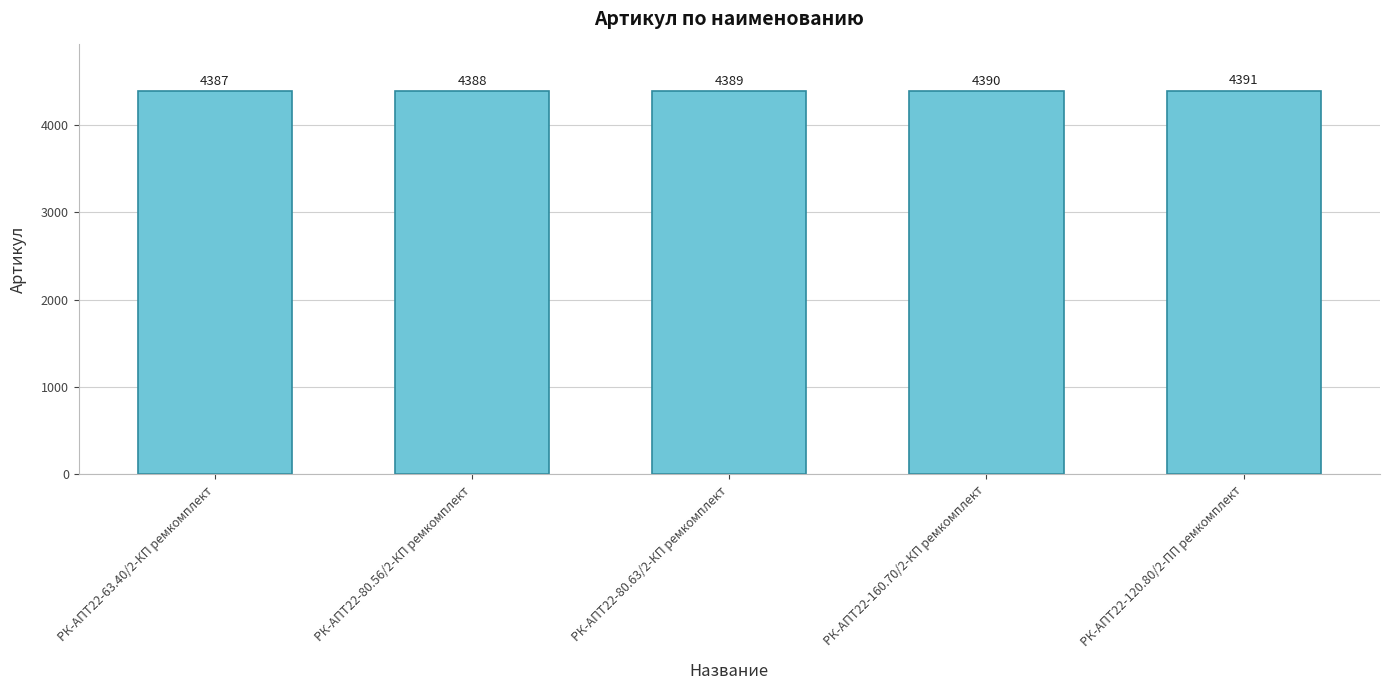

What is the label of the 5th bar from the left?

РК-АПТ22-120.80/2-ПП ремкомплект